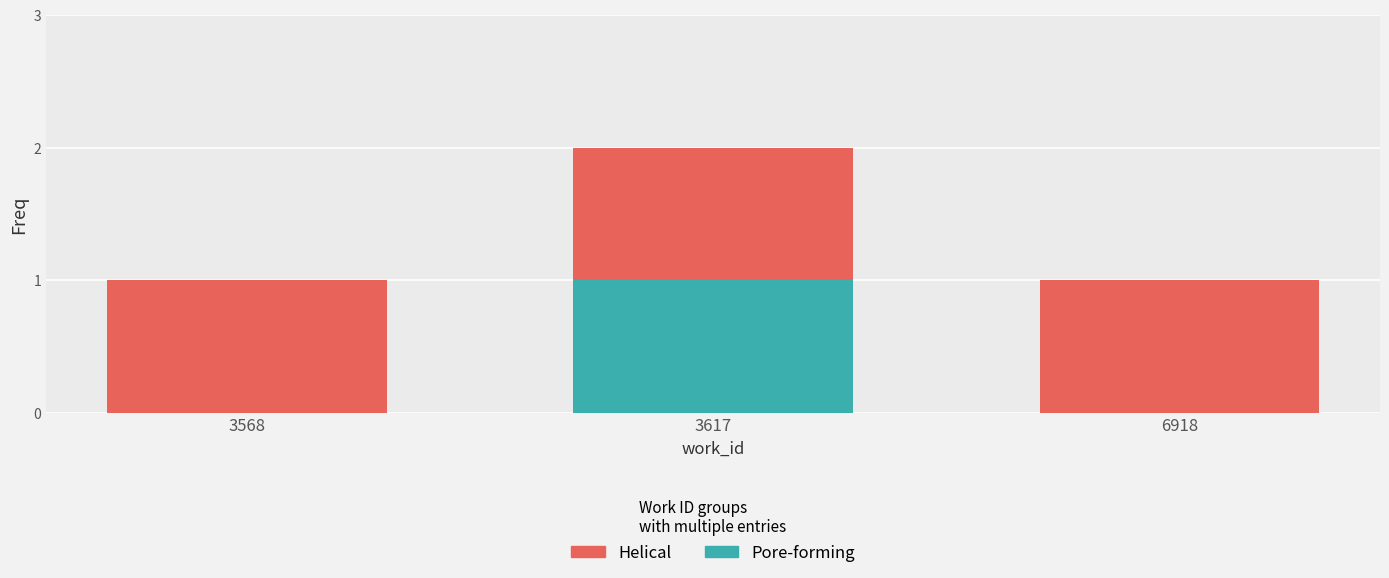

At which category is the sum across all series the highest?

3617